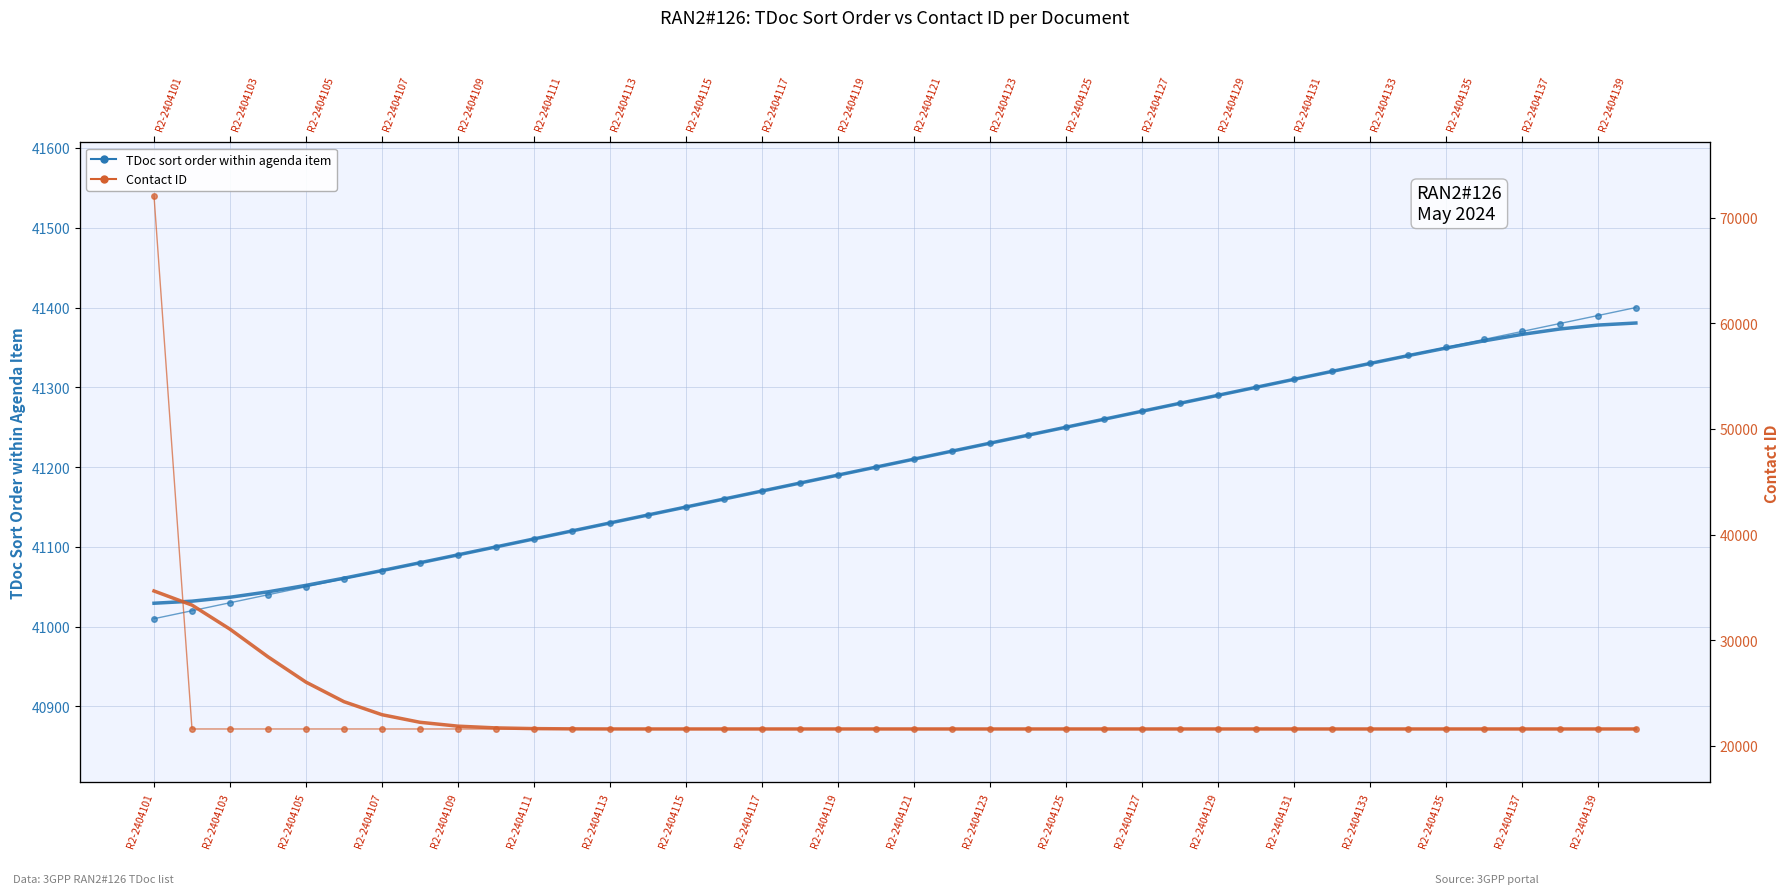

What are all the series names shown in the legend?

TDoc sort order within agenda item, Contact ID